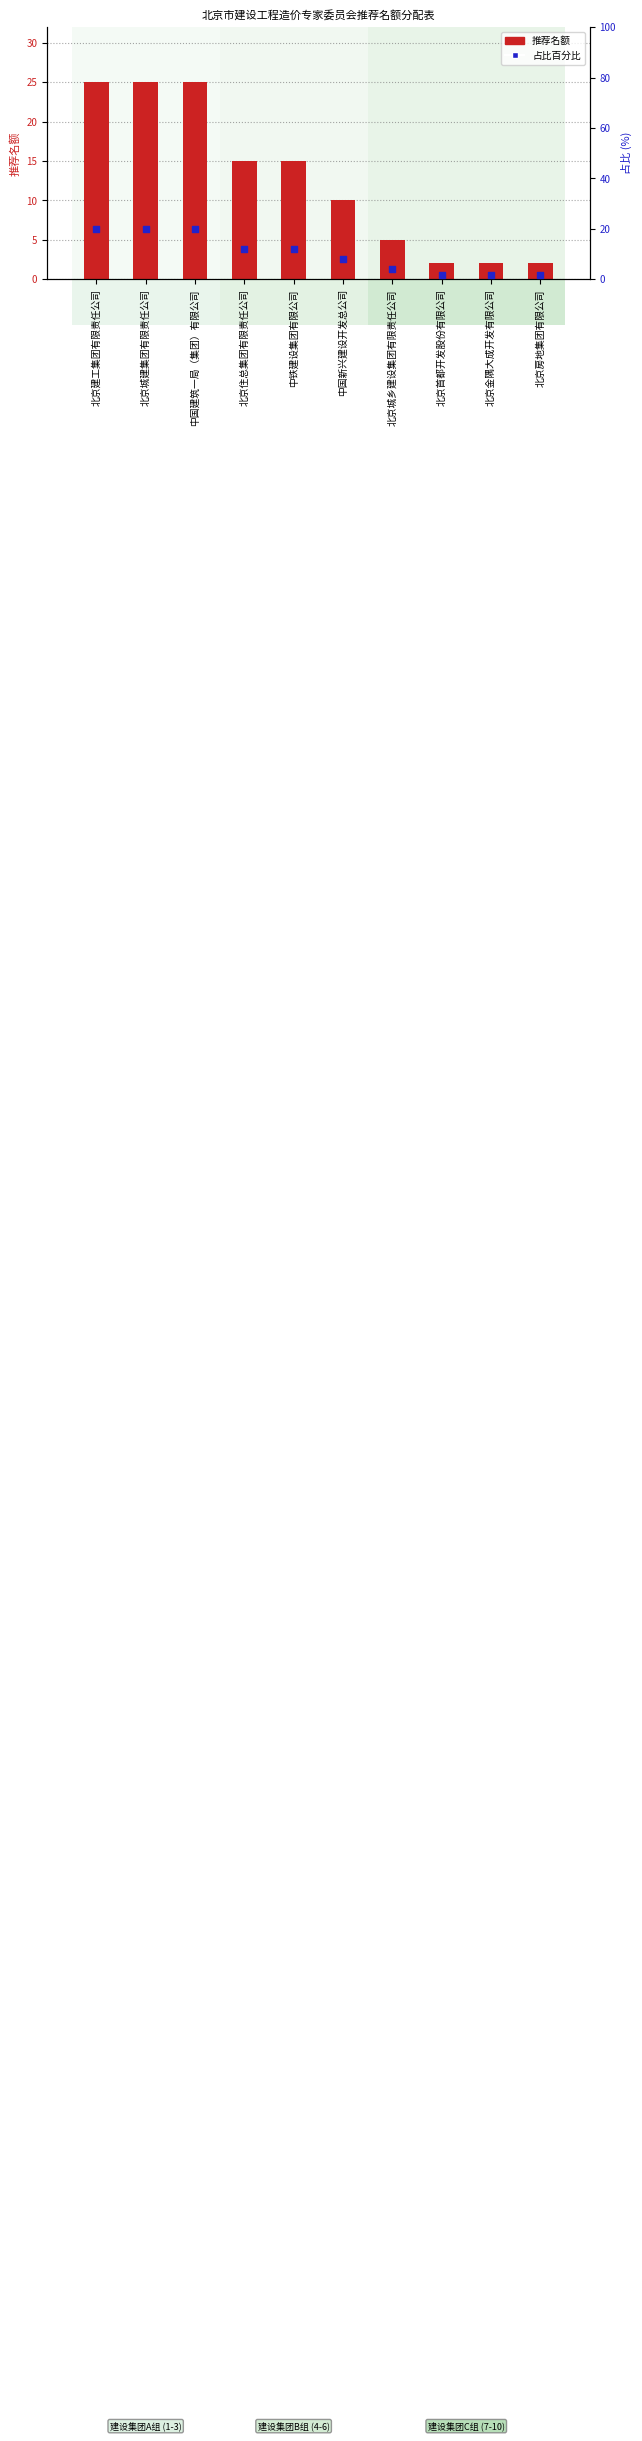

Which series contains the highest Y value?

推荐名额